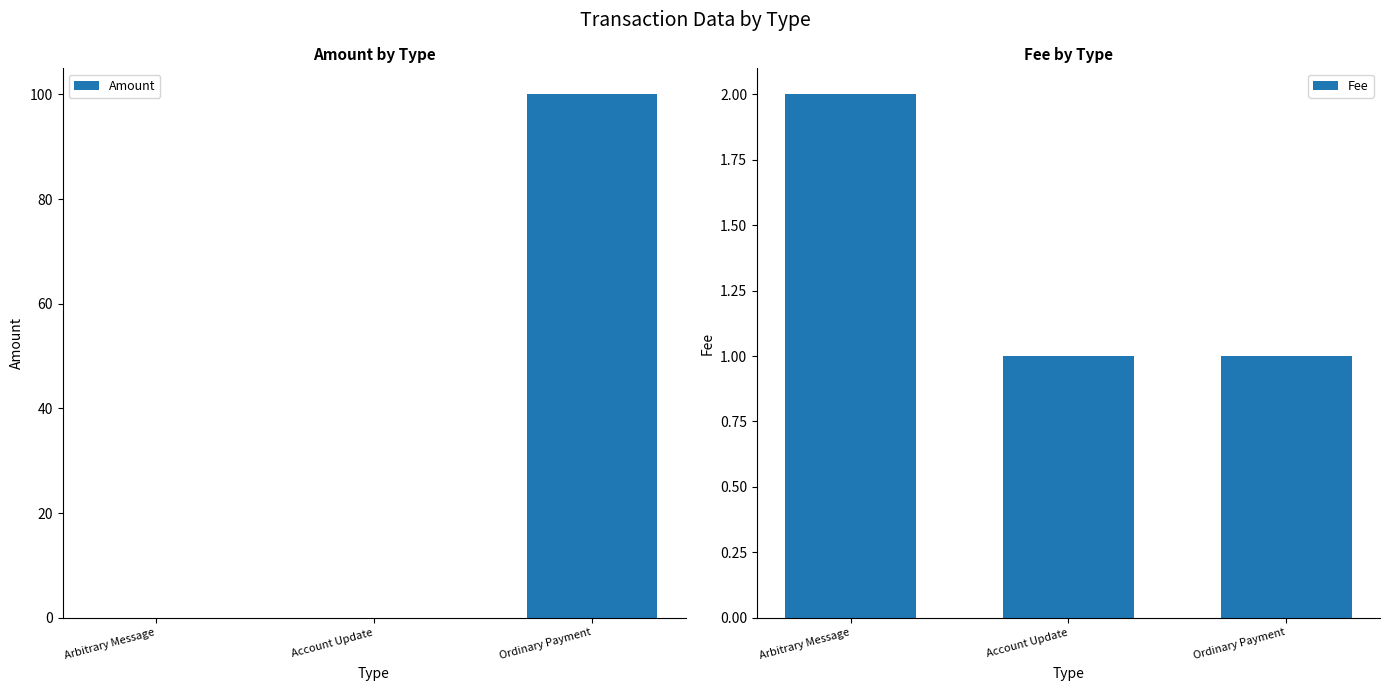

Is it true that Fee equals 0 at Account Update?

False